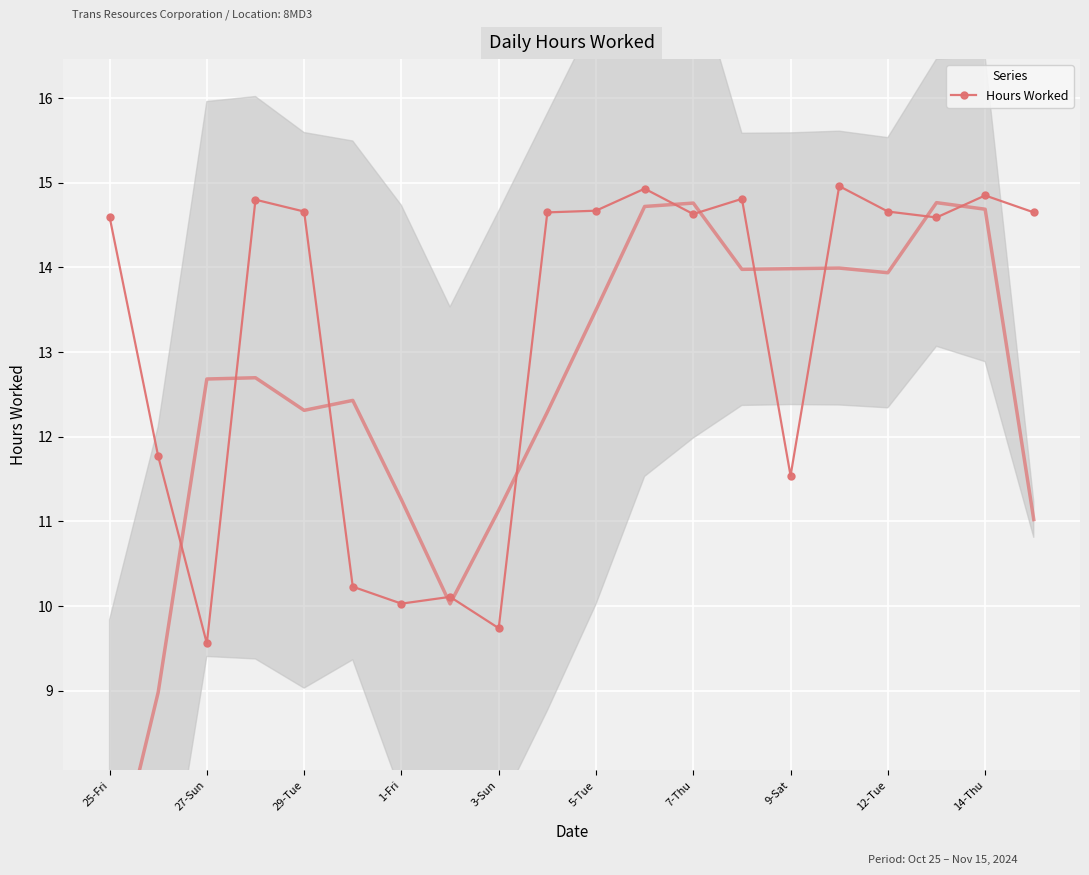

How many lines are shown in the chart?

1